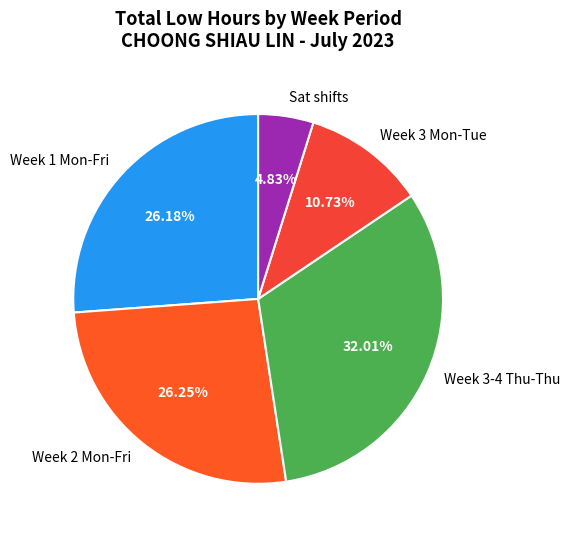

To the nearest percent, what is the difference between the largest and smallest slice percentages?

27%